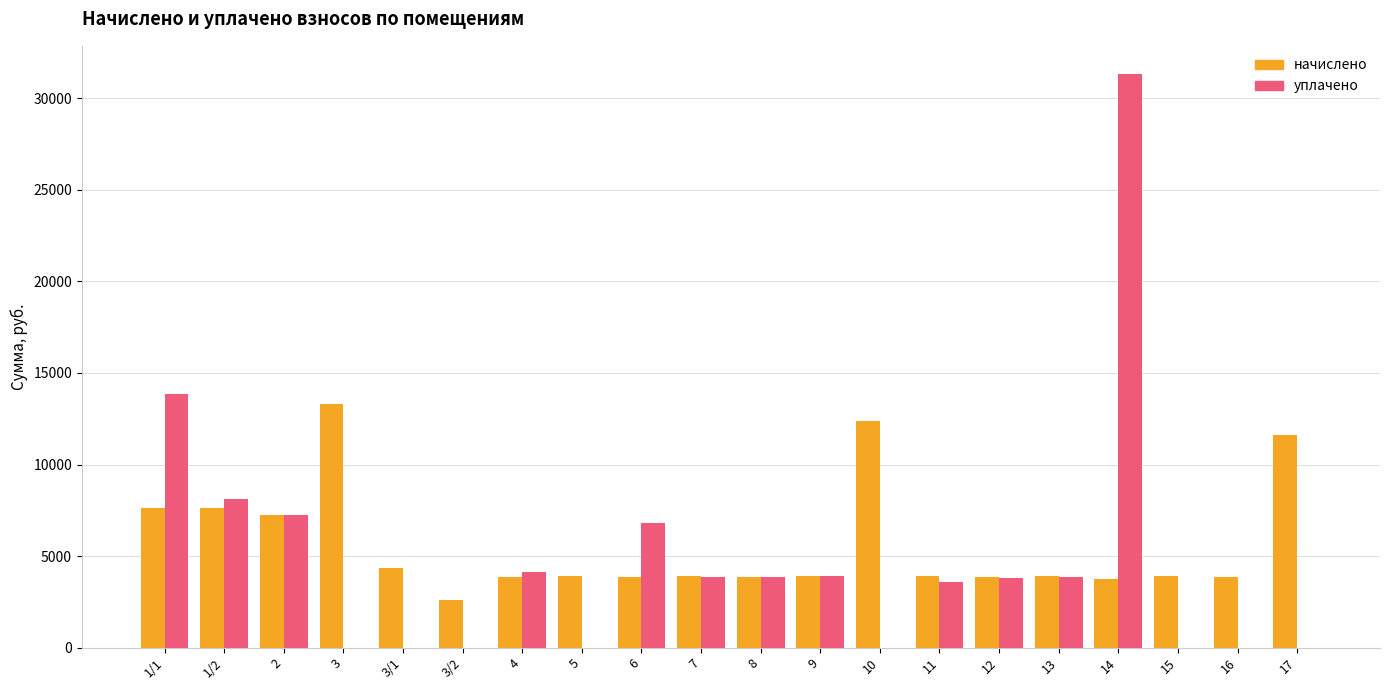

What is the average value of the начислено series?

5662.7